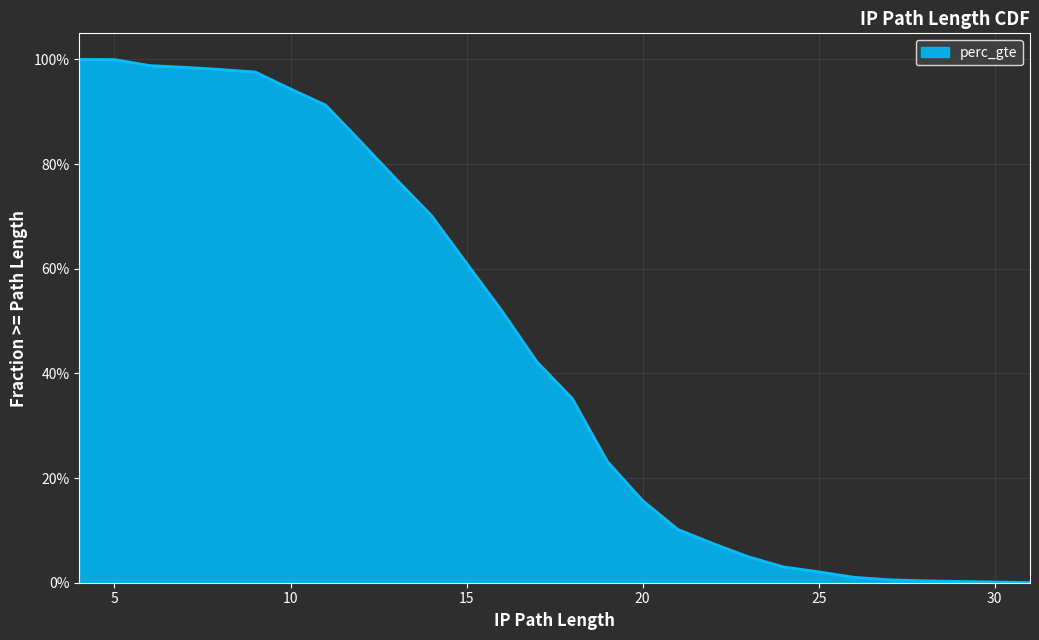

Which category has the lowest value across all series?

31